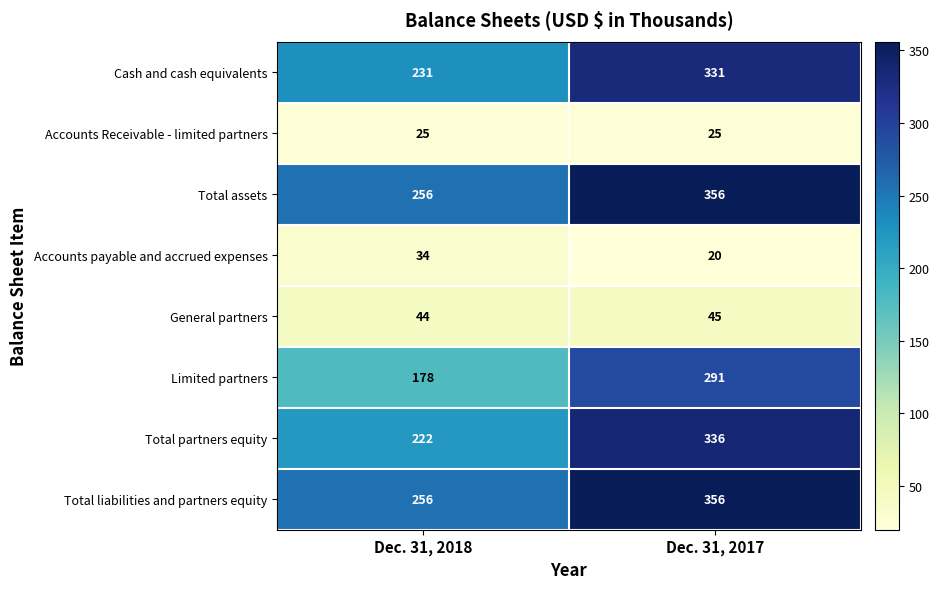

Between Dec. 31, 2018 and Dec. 31, 2017, which series saw the biggest shift?

Total partners equity